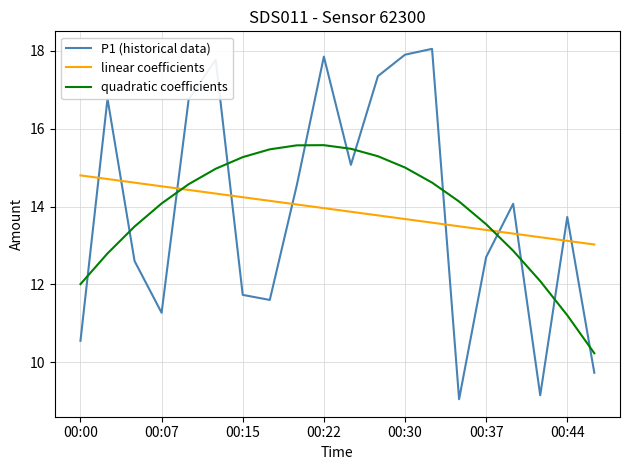

Rank the series by their maximum value, from highest to lowest.

P1 (historical data), quadratic coefficients, linear coefficients